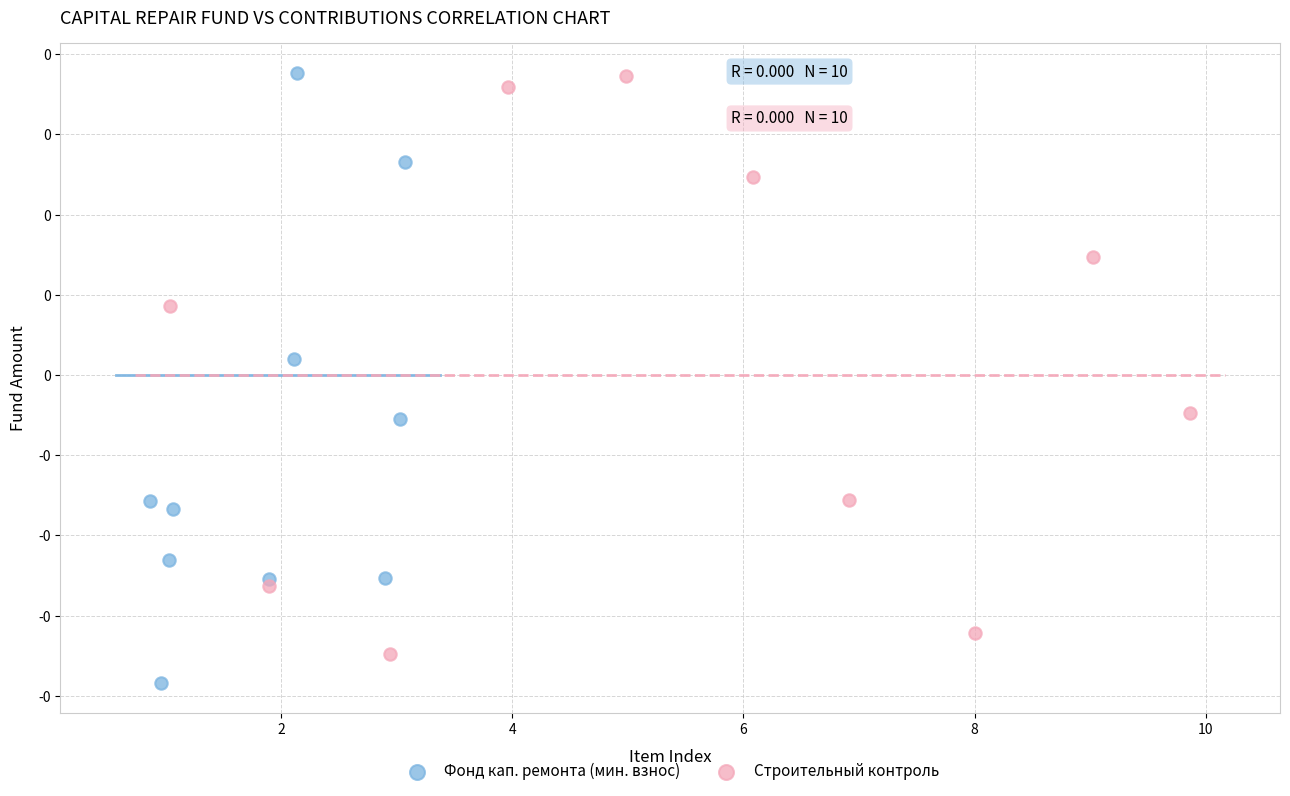

Which series has the largest Y range (max minus min)?

Фонд кап. ремонта (мин. взнос)